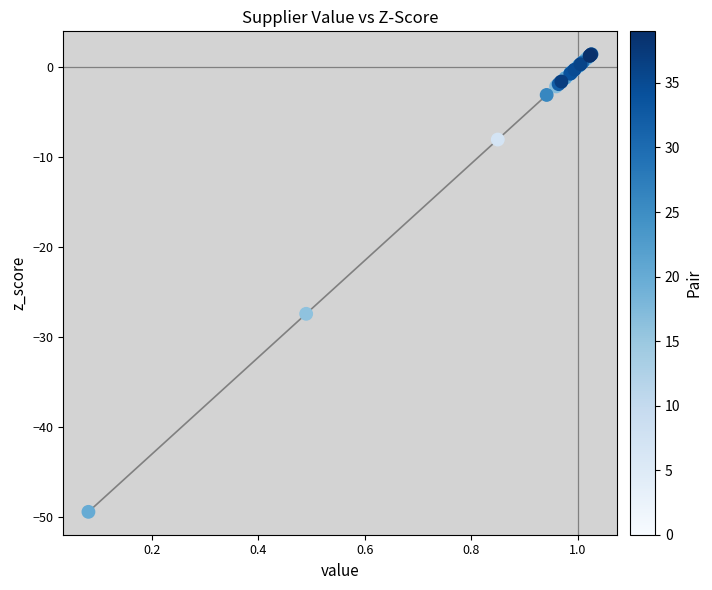

What Y value in the scatter plot is closest to -24?

-27.4